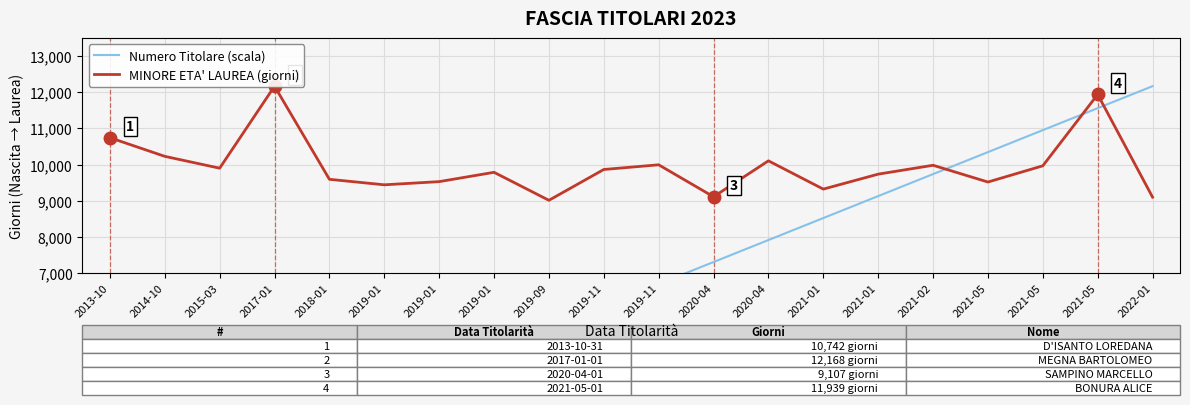

What is the average value of the MINORE ETA' LAUREA (giorni) series?

9949.5